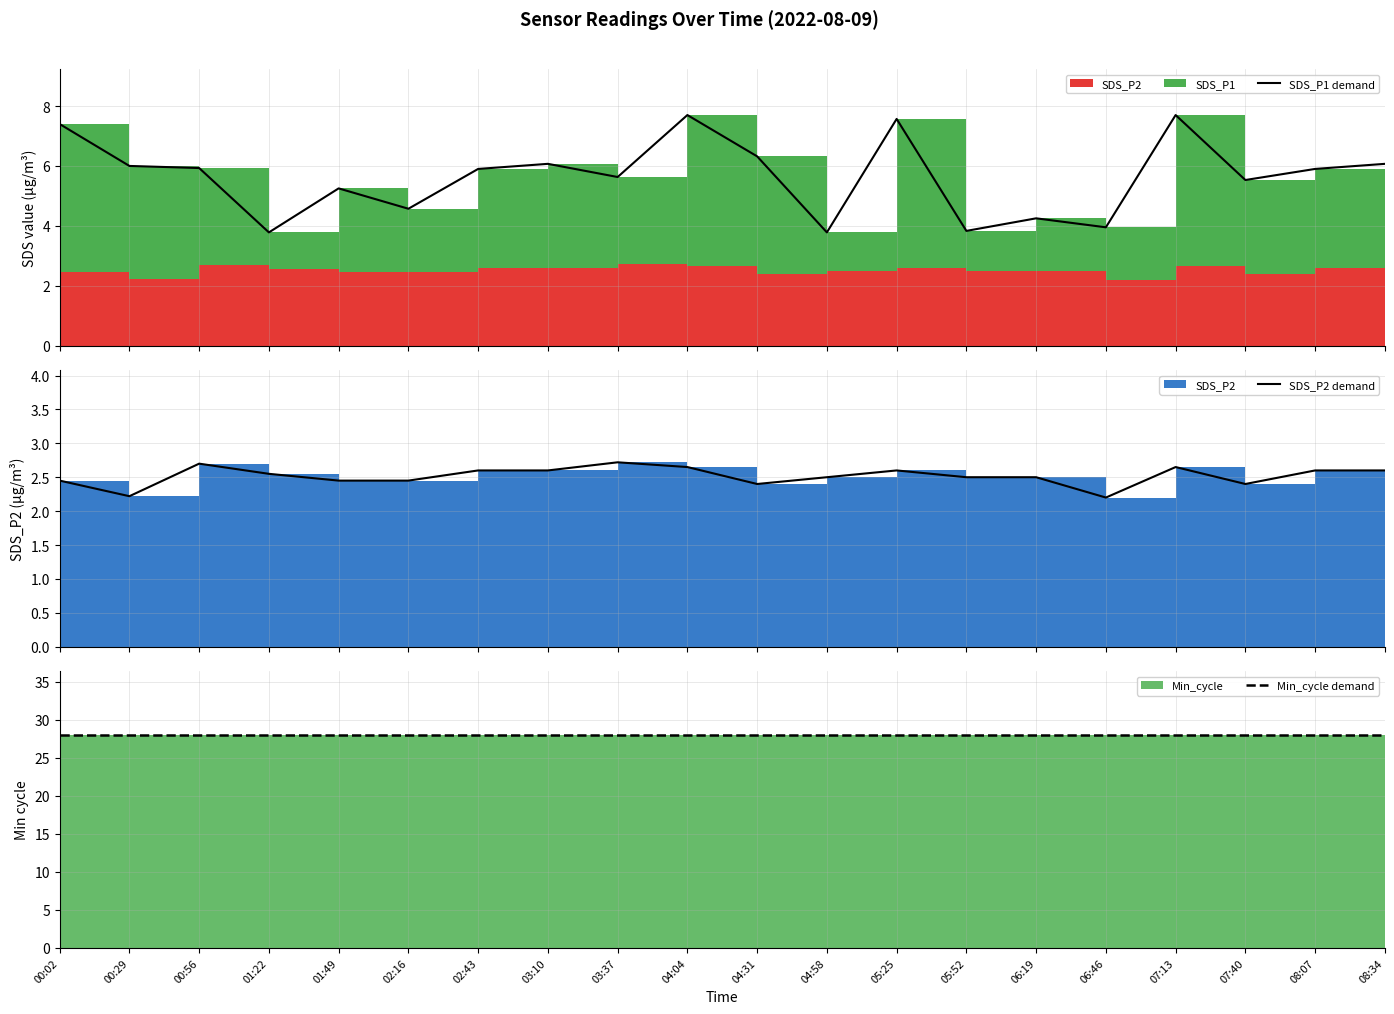

Reading right to left, extract all data points from this chart.

SDS_P1 demand: 08:34=6.1	08:07=5.9	07:40=5.5	07:13=7.7	06:46=4.0	06:19=4.2	05:52=3.8	05:25=7.6	04:58=3.8	04:31=6.3	04:04=7.7	03:37=5.6	03:10=6.1	02:43=5.9	02:16=4.6	01:49=5.2	01:22=3.8	00:56=5.9	00:29=6.0	00:02=7.4
SDS_P2 demand: 08:34=2.6	08:07=2.6	07:40=2.4	07:13=2.6	06:46=2.2	06:19=2.5	05:52=2.5	05:25=2.6	04:58=2.5	04:31=2.4	04:04=2.6	03:37=2.7	03:10=2.6	02:43=2.6	02:16=2.5	01:49=2.5	01:22=2.5	00:56=2.7	00:29=2.2	00:02=2.5
Min_cycle demand: 08:34=28.0	08:07=28.0	07:40=28.0	07:13=28.0	06:46=28.0	06:19=28.0	05:52=28.0	05:25=28.0	04:58=28.0	04:31=28.0	04:04=28.0	03:37=28.0	03:10=28.0	02:43=28.0	02:16=28.0	01:49=28.0	01:22=28.0	00:56=28.0	00:29=28.0	00:02=28.0